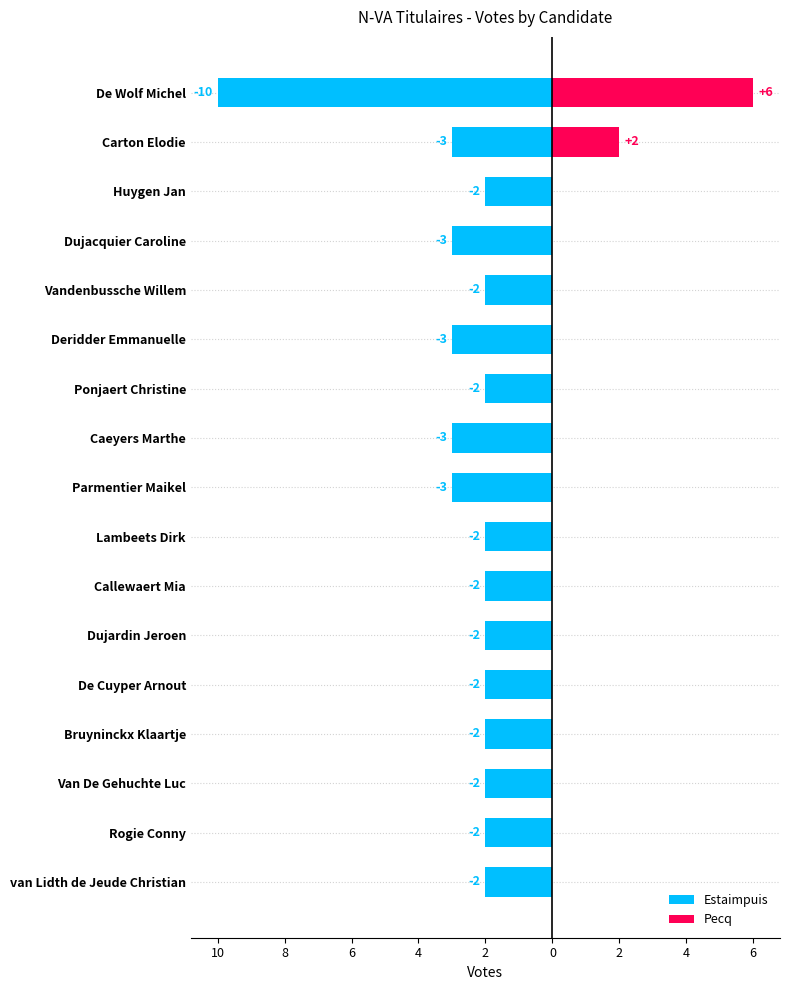

Does the chart contain stacked bars?

No